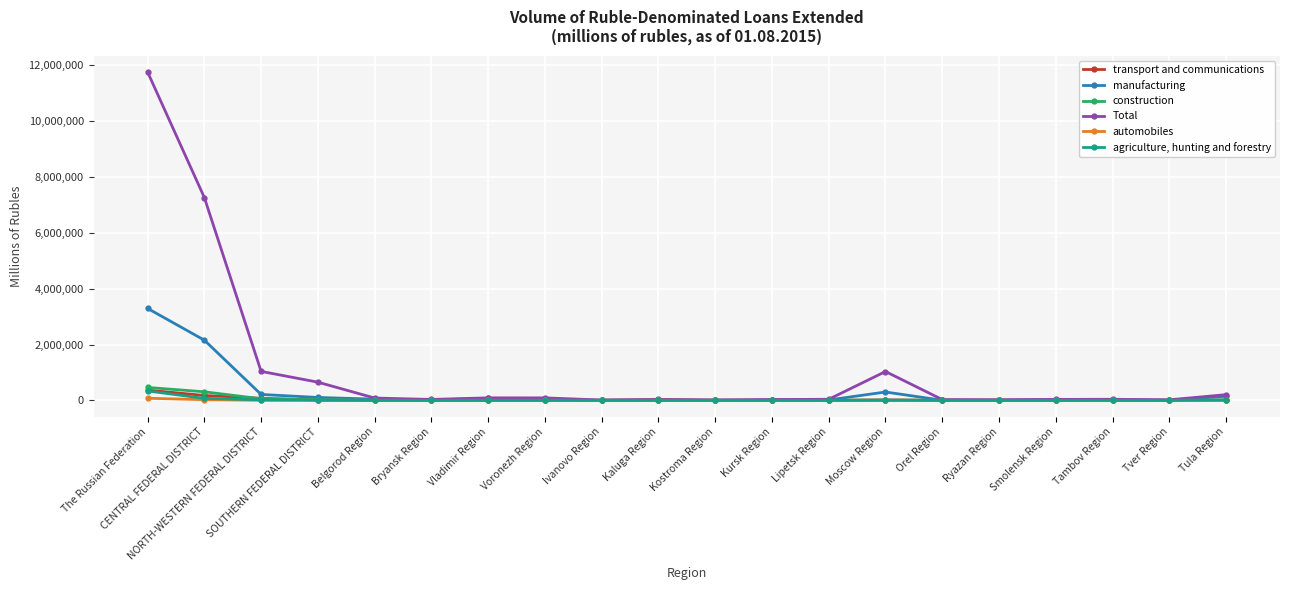

Where is Total nearest to the value 5886140?

CENTRAL FEDERAL DISTRICT